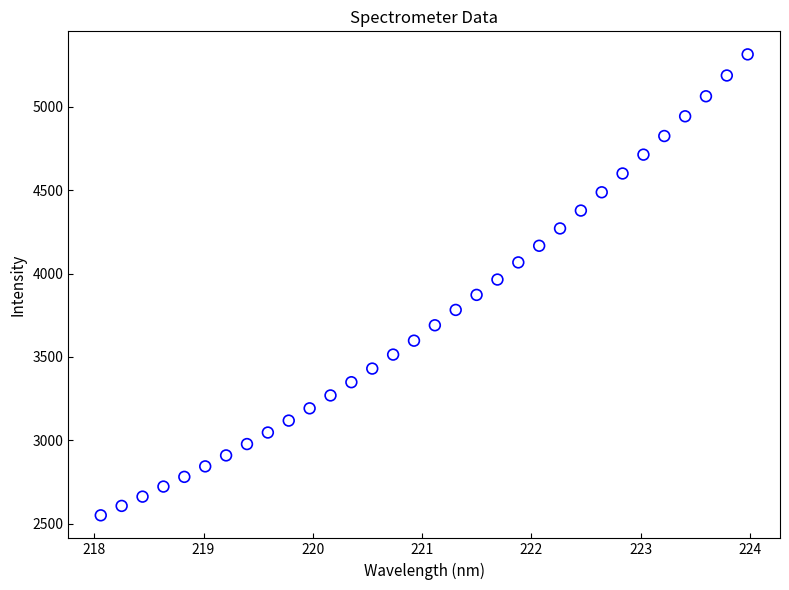

What is the range of Y values (max minus min)?

2762.1